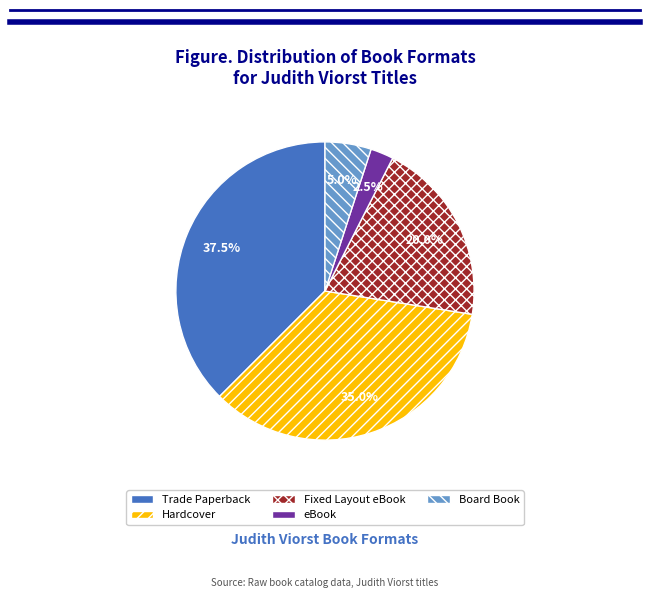

Is there a majority slice in this chart?

No